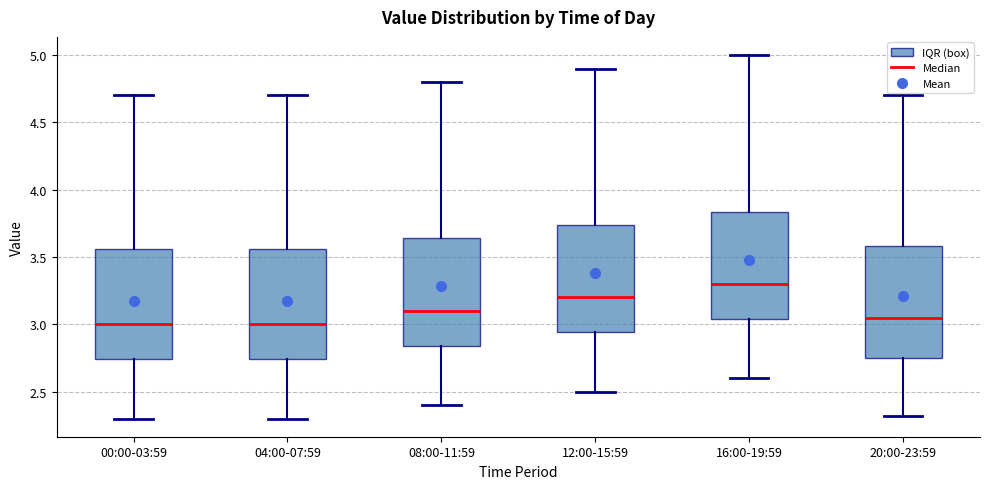

Reading left to right, read every box against the y-axis: the position of its median line, the range the box covers, and the ends of its whiskers. The values are not printed on the chart, so give them approximately, as read against the axis.

00:00-03:59: median 3.00, box 2.75 to 3.55, whiskers 2.30 to 4.70
04:00-07:59: median 3.00, box 2.75 to 3.55, whiskers 2.30 to 4.70
08:00-11:59: median 3.10, box 2.85 to 3.65, whiskers 2.40 to 4.80
12:00-15:59: median 3.20, box 2.95 to 3.75, whiskers 2.50 to 4.90
16:00-19:59: median 3.30, box 3.05 to 3.85, whiskers 2.60 to 5.00
20:00-23:59: median 3.05, box 2.75 to 3.60, whiskers 2.30 to 4.70